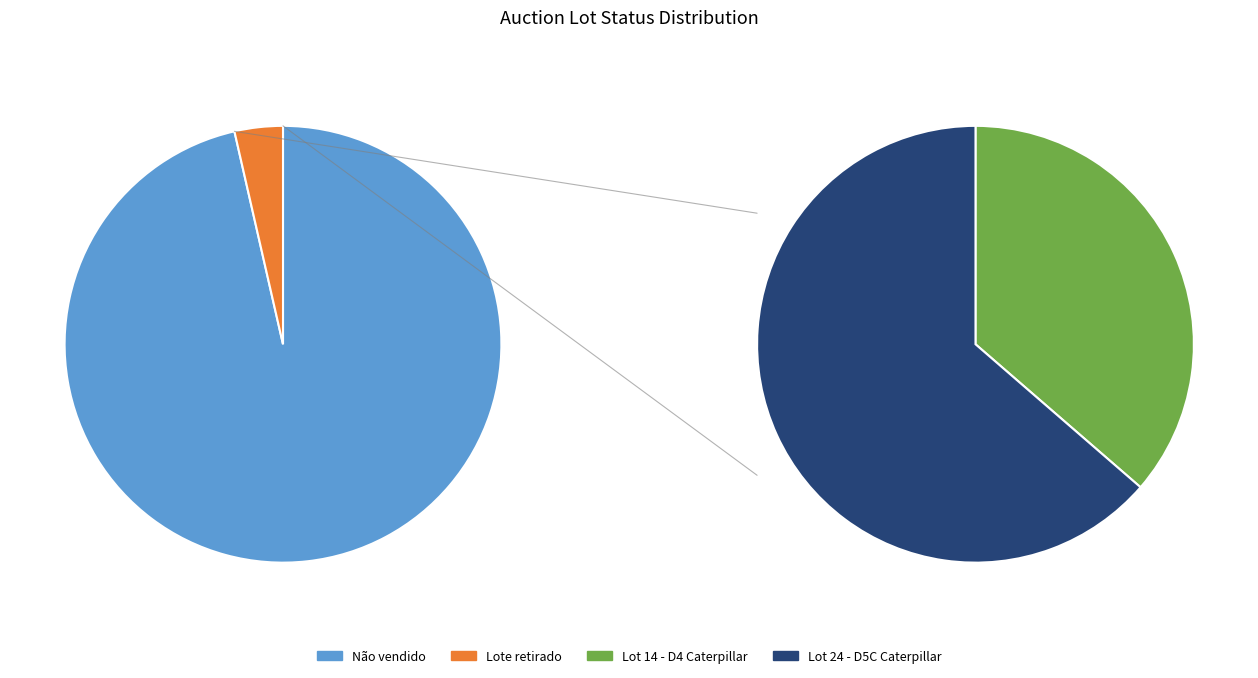

How many segments does this pie chart have?

2